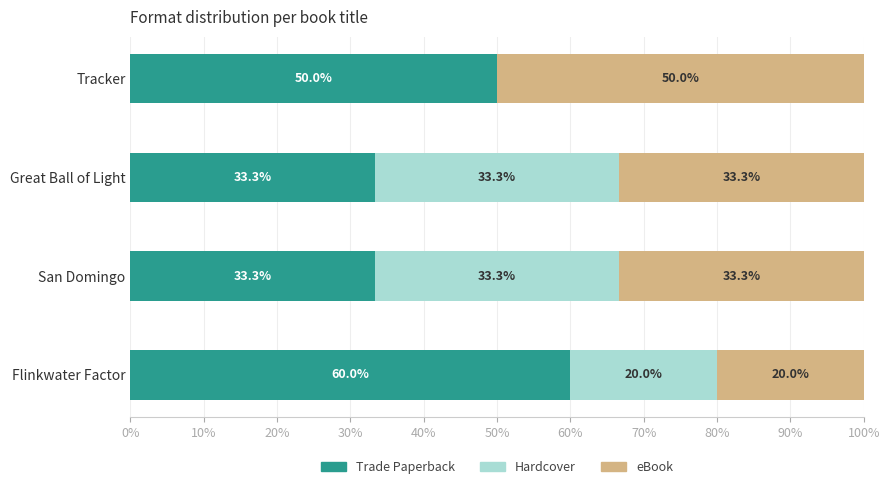

What is the total value across all series at Tracker?

100.0